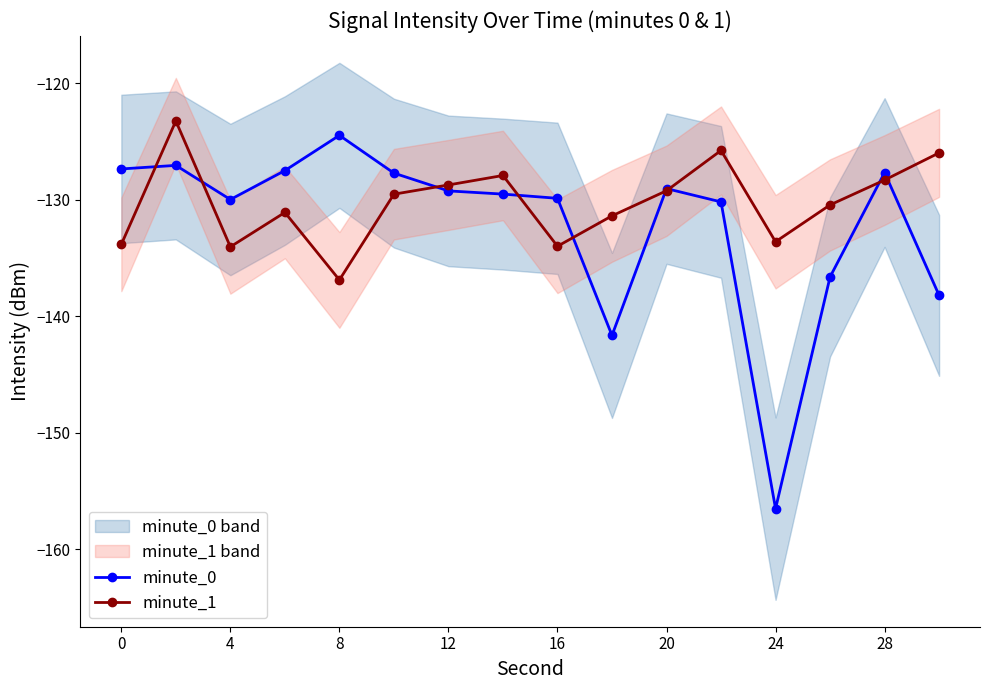

Reading left to right, list all the values displayed in this chart.

minute_0: -127.4	-127.1	-130.0	-127.5	-124.5	-127.7	-129.3	-129.5	-129.9	-141.7	-129.1	-130.2	-156.5	-136.6	-127.7	-138.2
minute_1: -133.8	-123.3	-134.0	-131.1	-136.9	-129.5	-128.7	-127.9	-134.0	-131.4	-129.2	-125.8	-133.6	-130.5	-128.3	-126.0